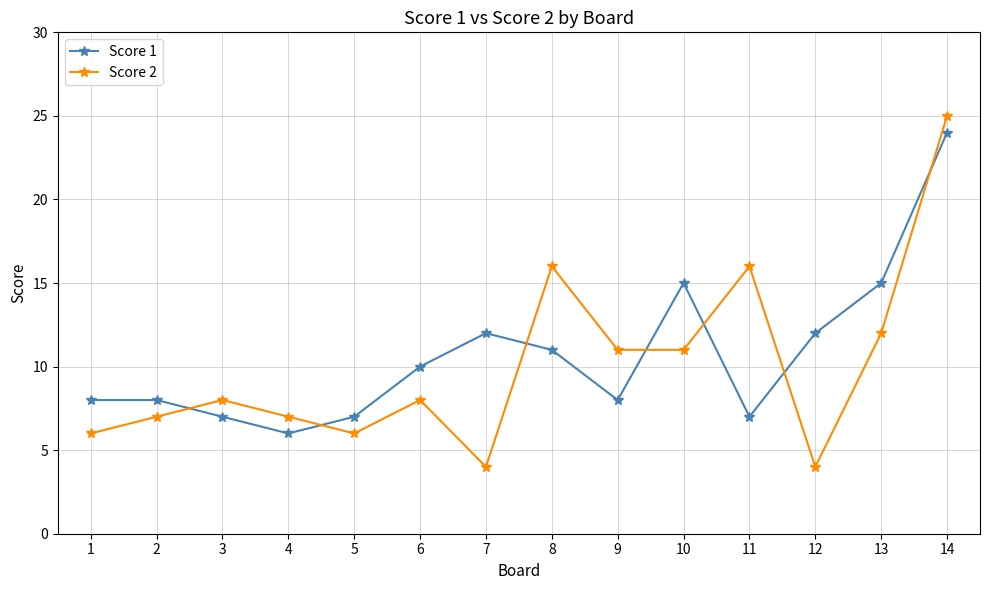

Which series has the largest range (max minus min)?

Score 2